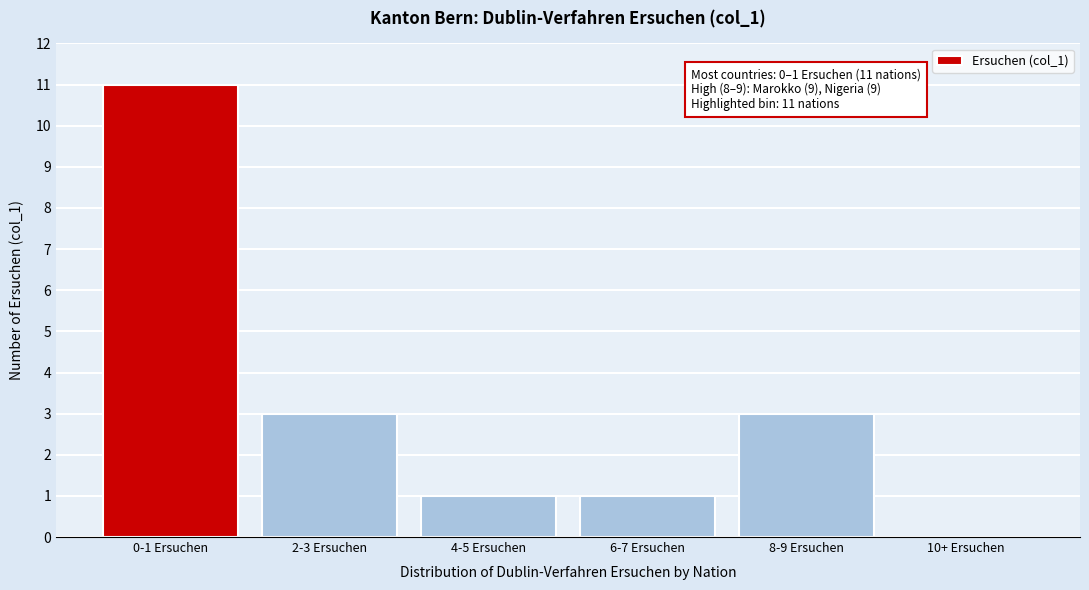

Which category has the highest value across all series?

0-1 Ersuchen